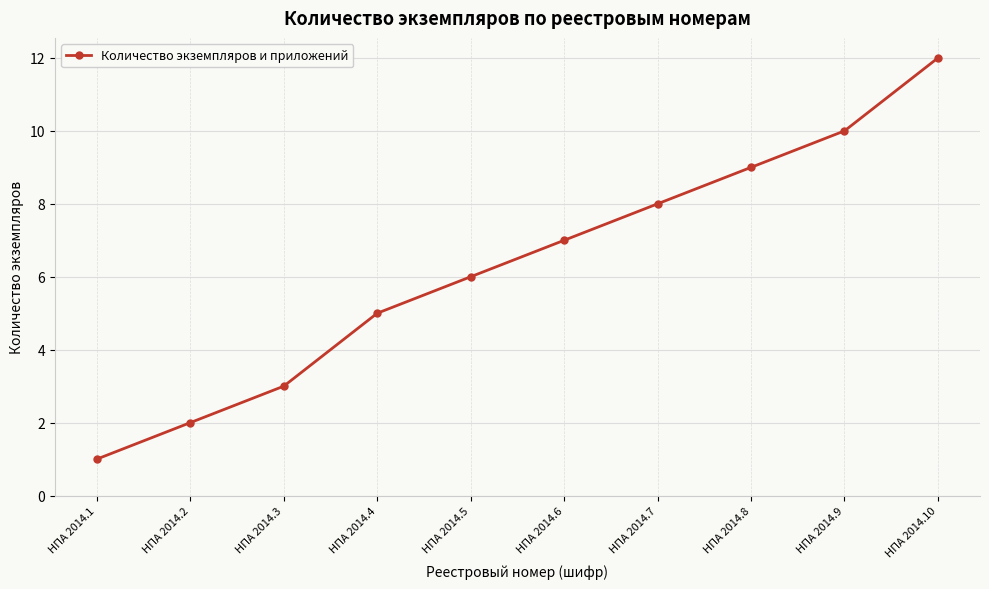

Count the number of categories in the chart.

10